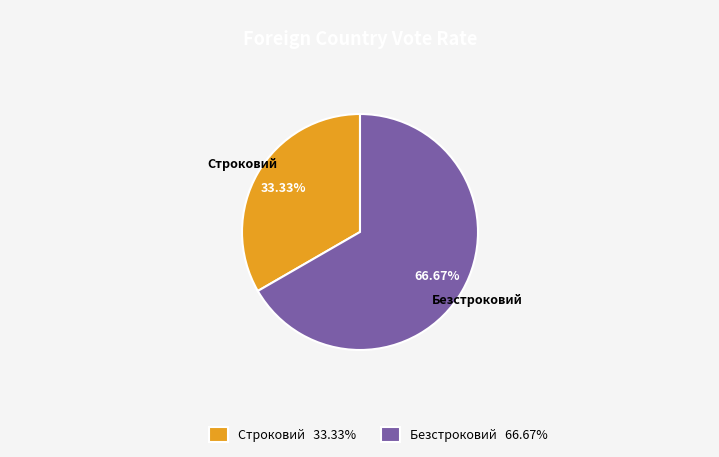

To the nearest percent, what is the difference between the largest and smallest slice percentages?

33%